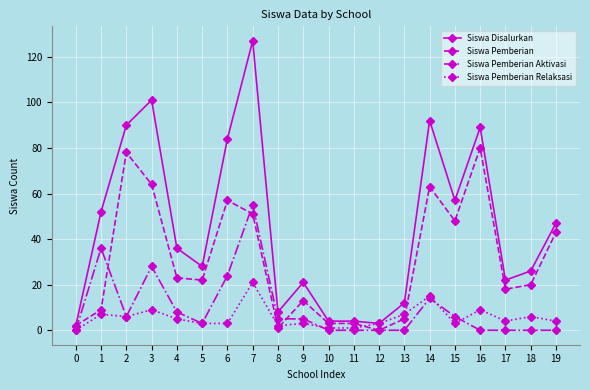

Count the number of data series in this chart.

4